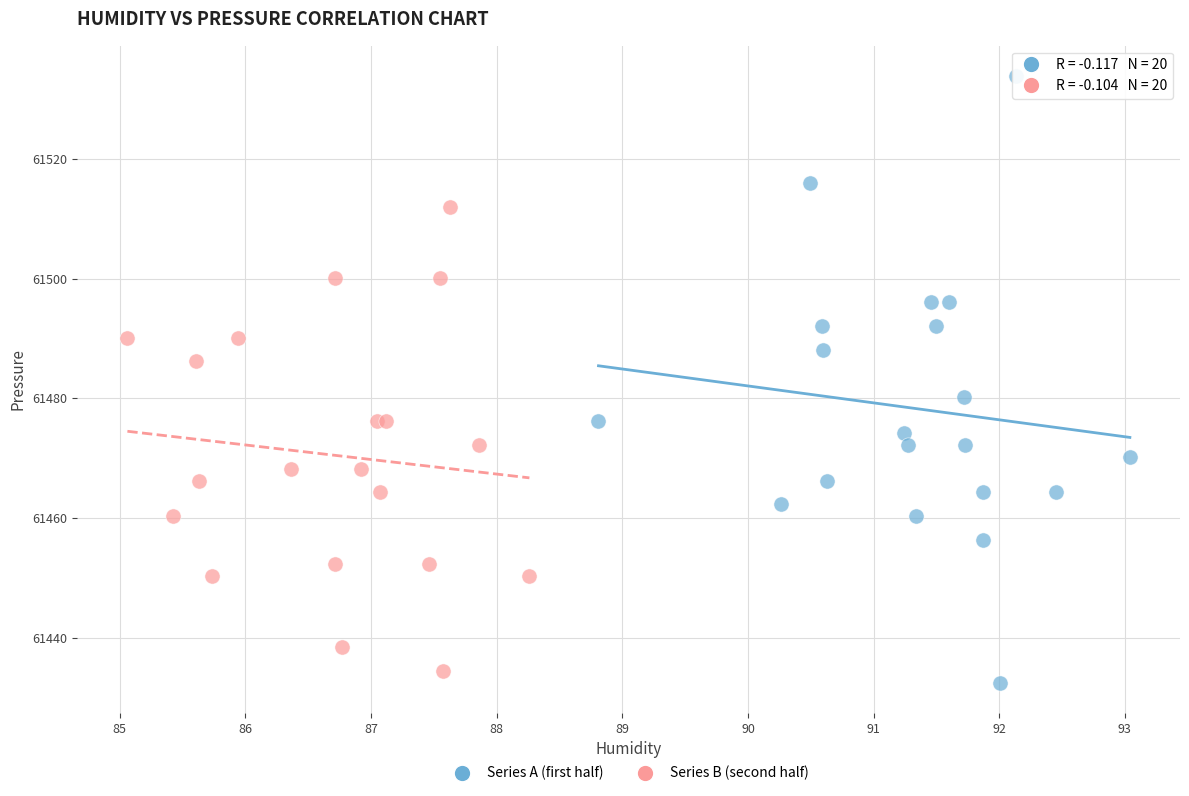

Which series contains the highest Y value?

Series A (first half)